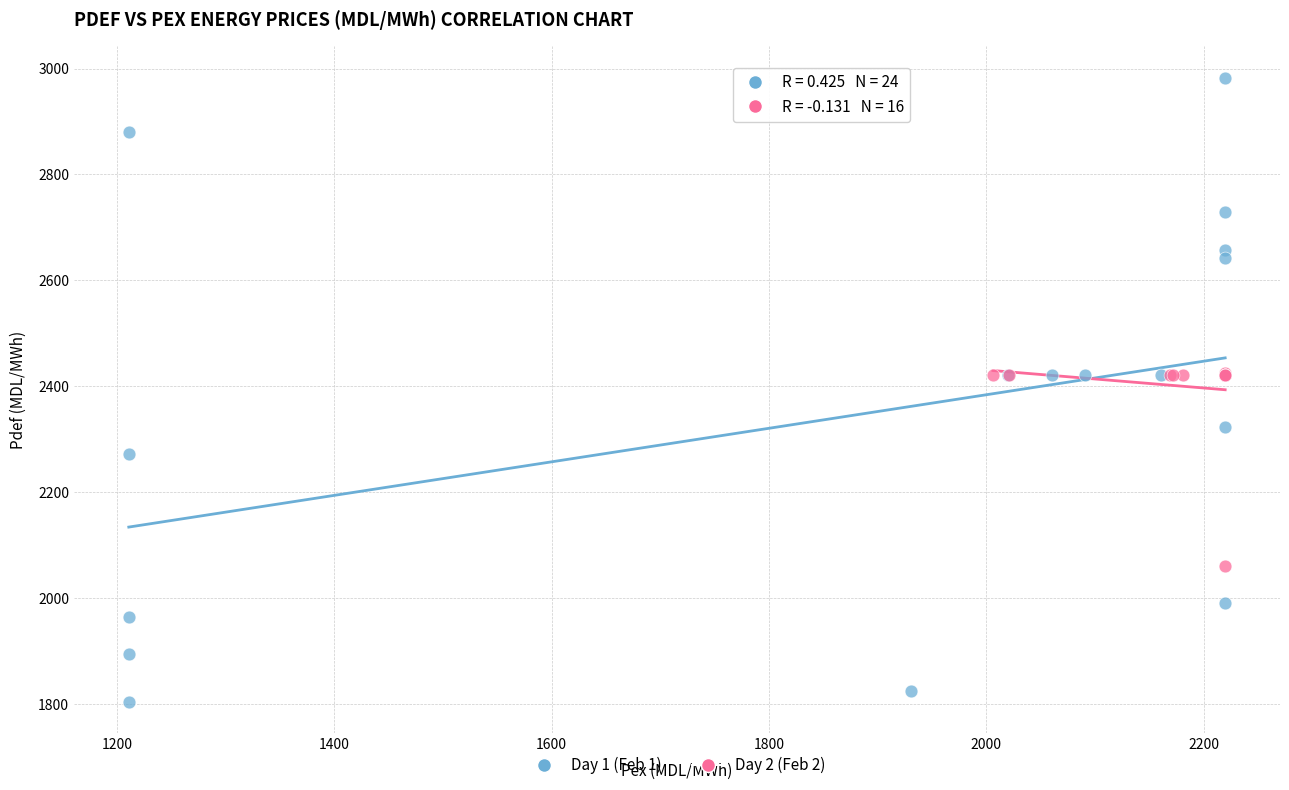

Which series contains the lowest Y value?

Day 1 (Feb 1)